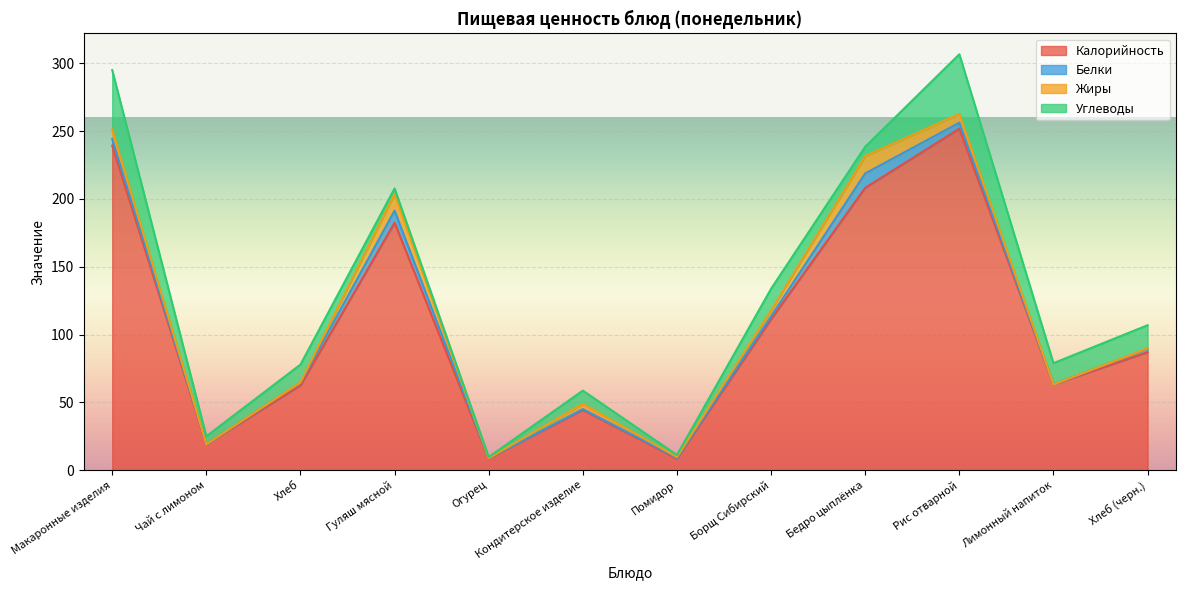

Reading left to right, transcribe all the data shown in this chart.

Калорийность: Макаронные изделия=239.4	Чай с лимоном=19.0	Хлеб=62.5	Гуляш мясной=182.5	Огурец=8.6	Кондитерское изделие=44.4	Помидор=8.6	Борщ Сибирский=111.3	Бедро цыплёнка=208.2	Рис отварной=251.8	Лимонный напиток=63.2	Хлеб (черн.)=87.0
Белки: Макаронные изделия=4.8	Чай с лимоном=0.1	Хлеб=2.0	Гуляш мясной=8.9	Огурец=0.2	Кондитерское изделие=0.7	Помидор=0.6	Борщ Сибирский=2.2	Бедро цыплёнка=10.6	Рис отварной=4.4	Лимонный напиток=0.0	Хлеб (черн.)=2.5
Жиры: Макаронные изделия=7.1	Чай с лимоном=0.0	Хлеб=0.2	Гуляш мясной=12.3	Огурец=0.0	Кондитерское изделие=3.8	Помидор=0.5	Борщ Сибирский=4.3	Бедро цыплёнка=12.8	Рис отварной=6.4	Лимонный напиток=0.0	Хлеб (черн.)=0.3
Углеводы: Макаронные изделия=43.7	Чай с лимоном=5.8	Хлеб=13.1	Гуляш мясной=4.1	Огурец=0.8	Кондитерское изделие=9.8	Помидор=1.5	Борщ Сибирский=15.9	Бедро цыплёнка=6.9	Рис отварной=44.0	Лимонный напиток=15.7	Хлеб (черн.)=17.1